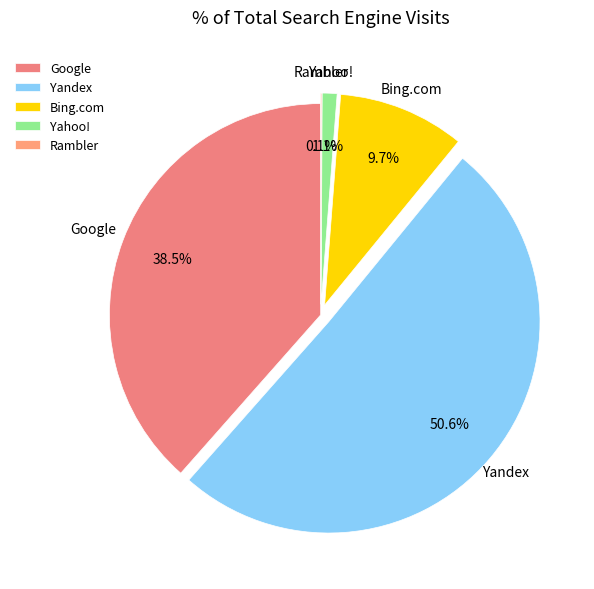

Which slice is the largest?

Yandex